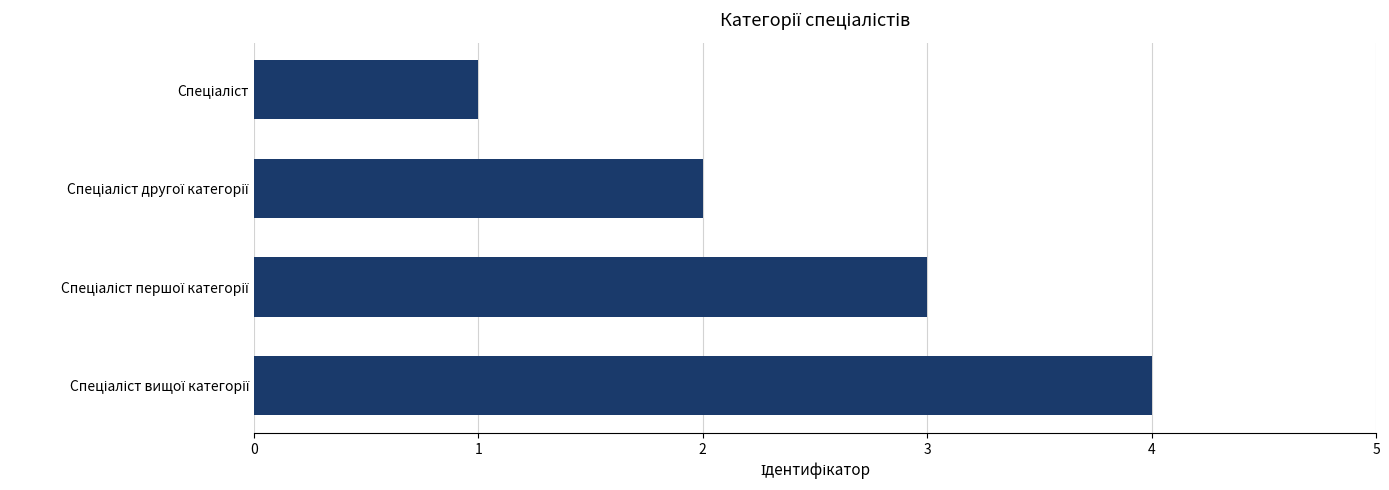

What is the greatest value displayed?

4